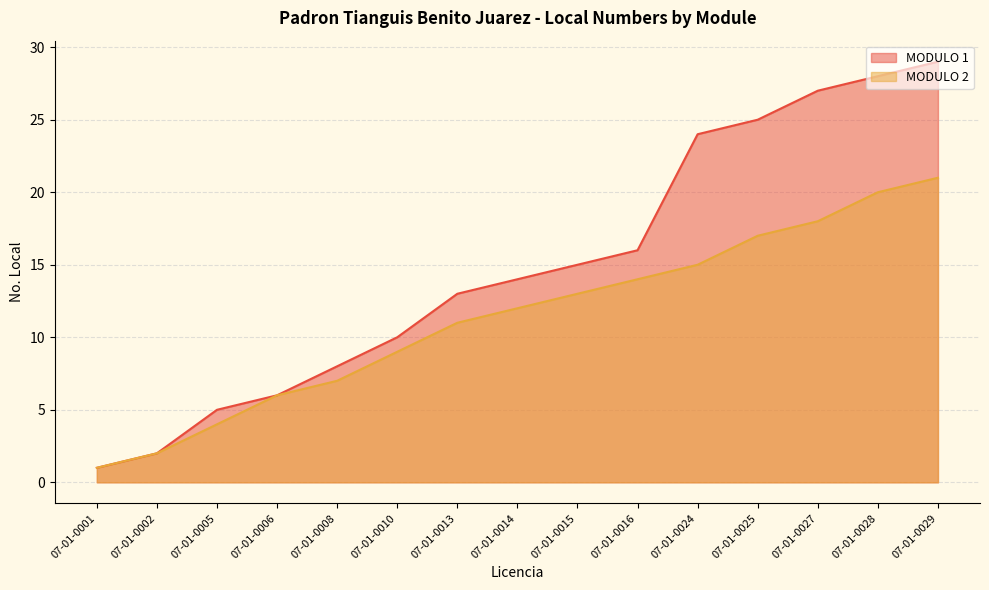

True or false: MODULO 1 and MODULO 2 intersect in this chart.

False